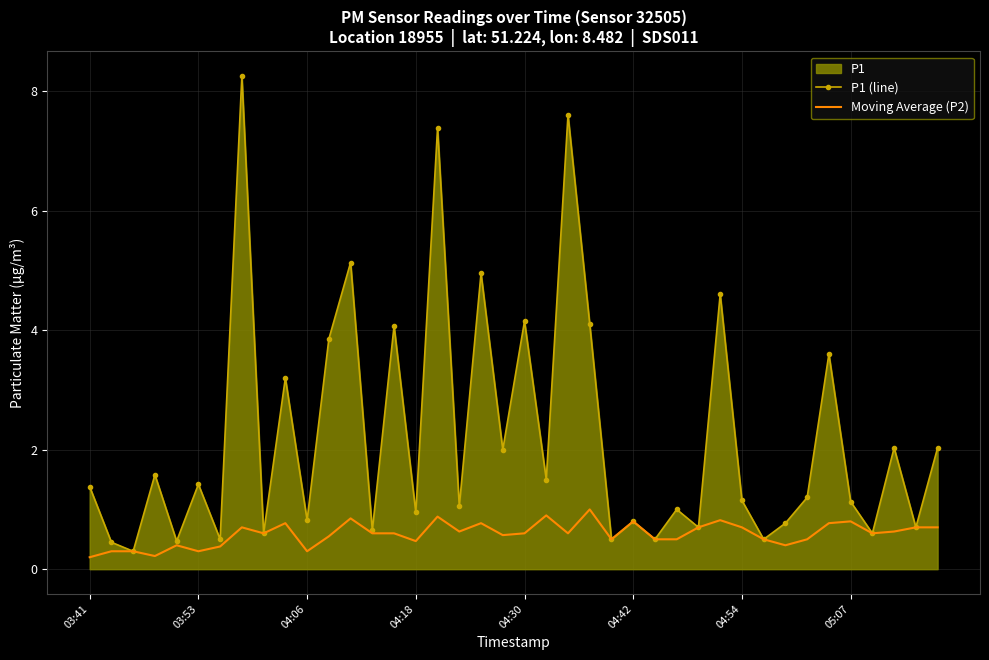

Where does the P1 (line) series first go above 1?

03:41